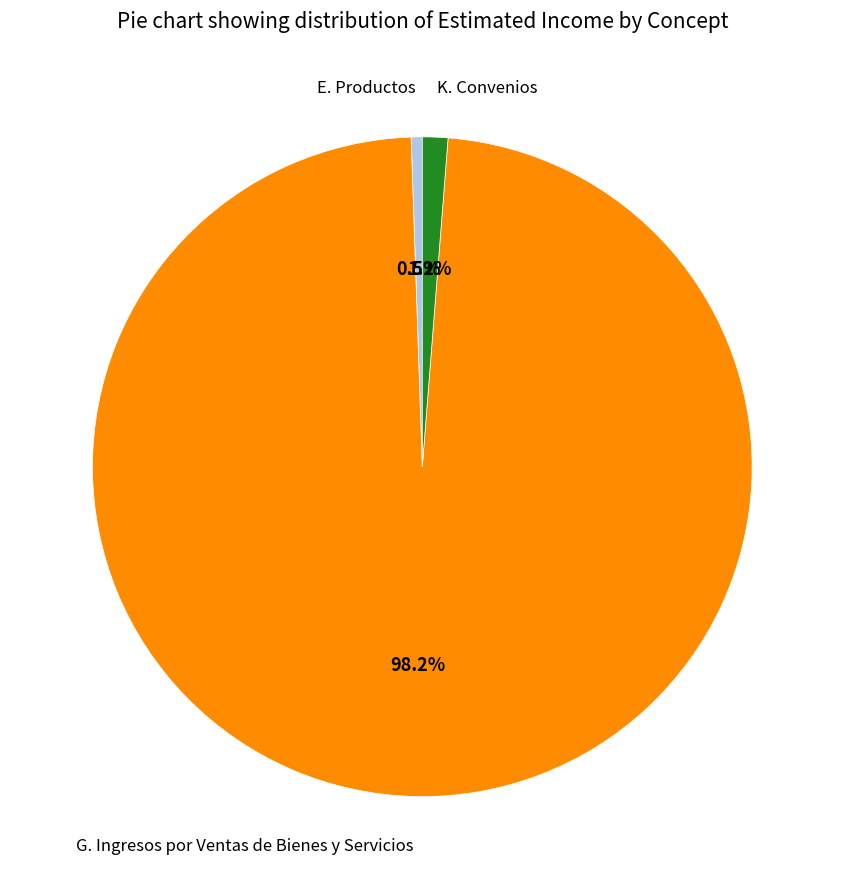

Is there a majority slice in this chart?

Yes